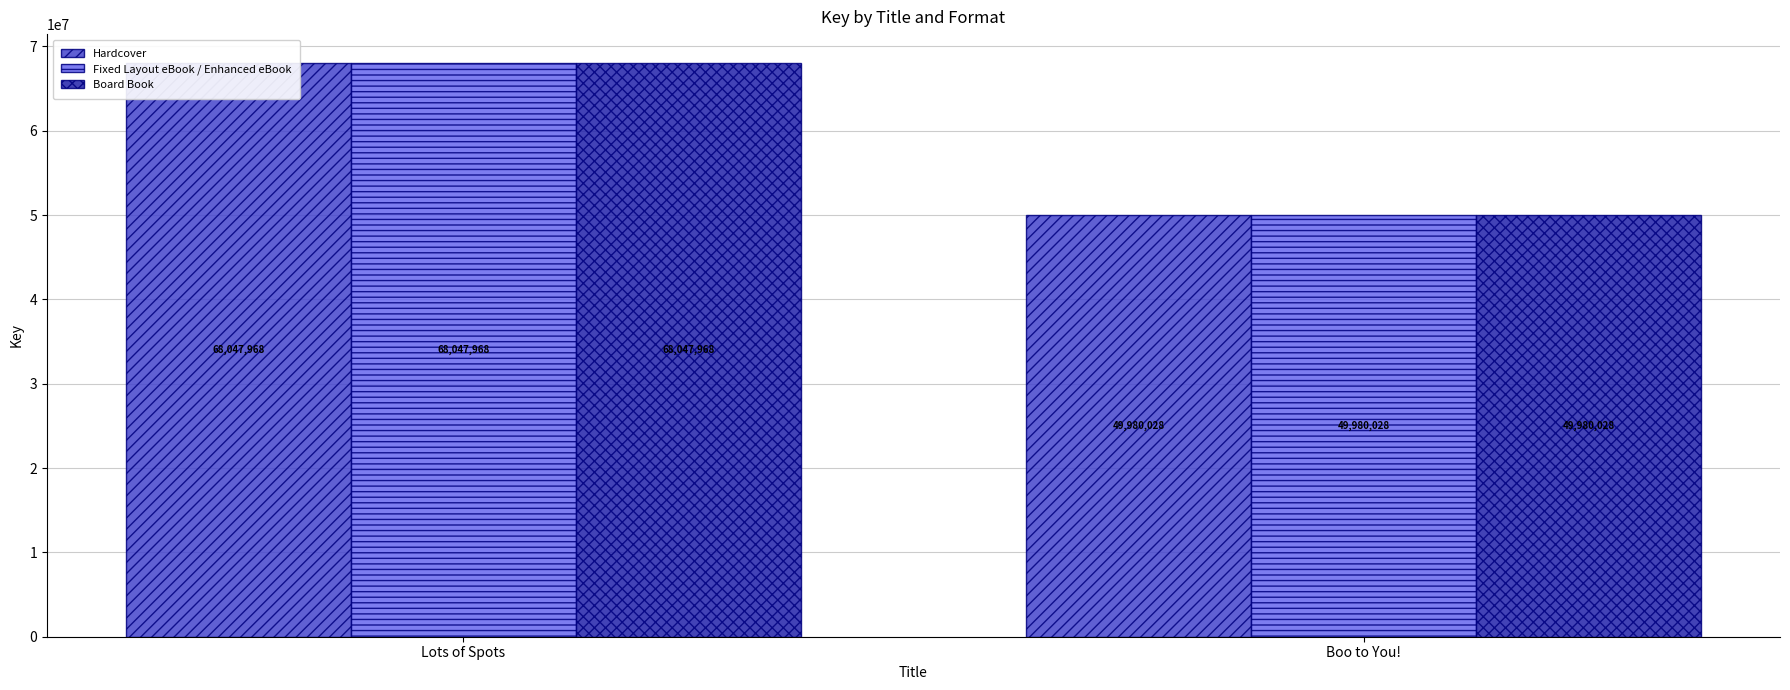

What is the label of the 1st bar from the left?

Lots of Spots